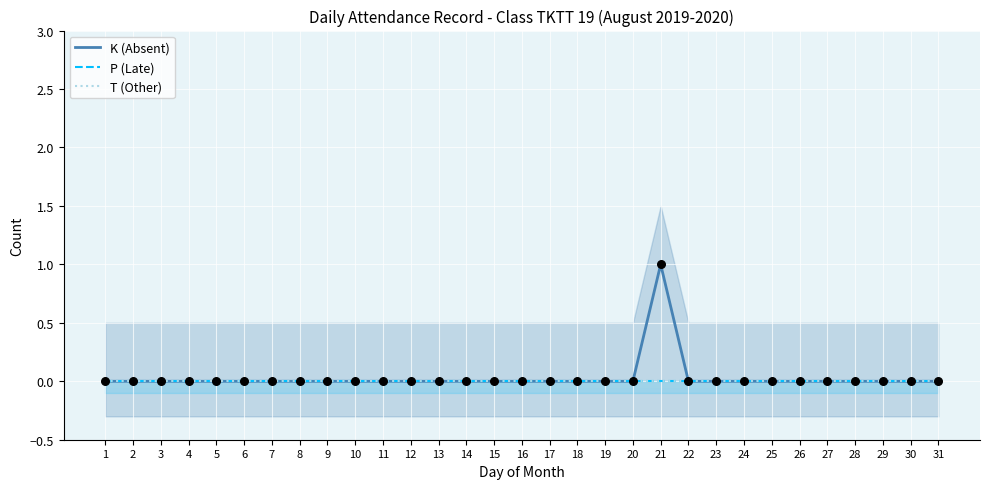

What are all the series names shown in the legend?

K (Absent), P (Late), T (Other)